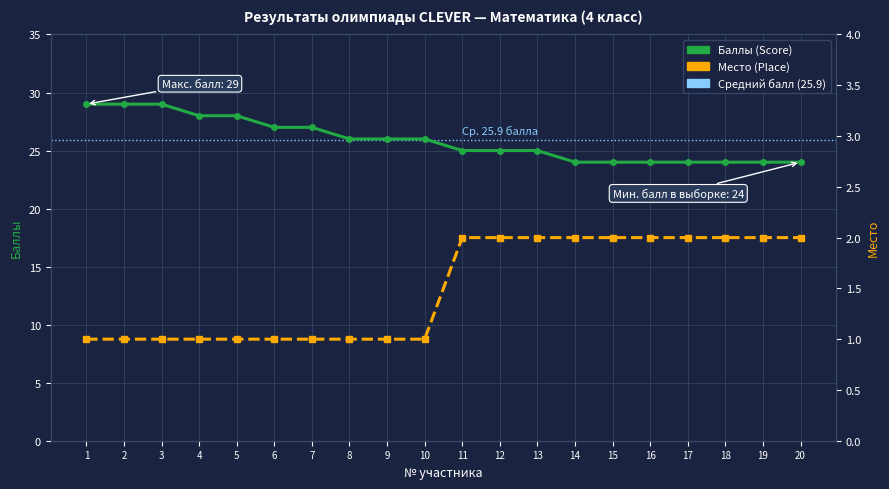

How many values exceed 26?

7